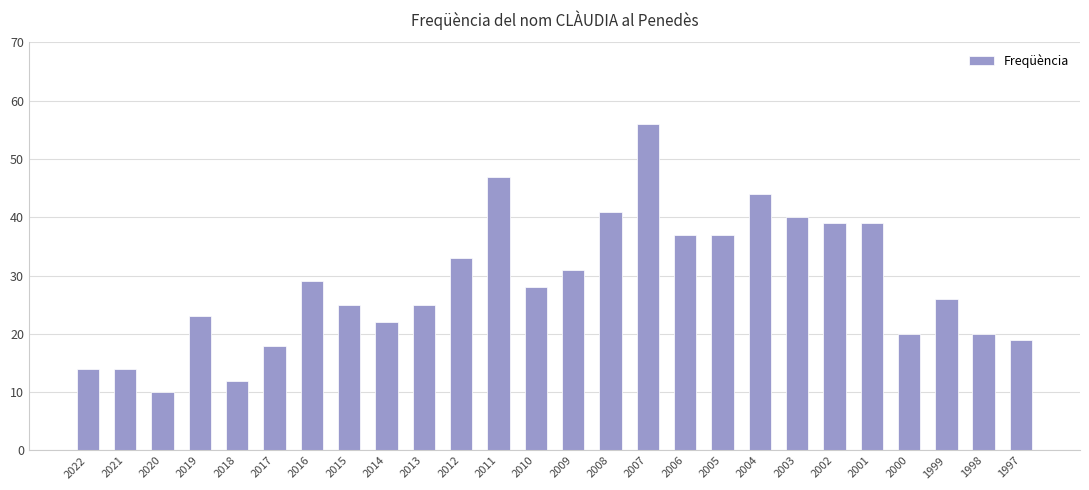

Reading left to right, what are all the values shown in this chart?

14	14	10	23	12	18	29	25	22	25	33	47	28	31	41	56	37	37	44	40	39	39	20	26	20	19